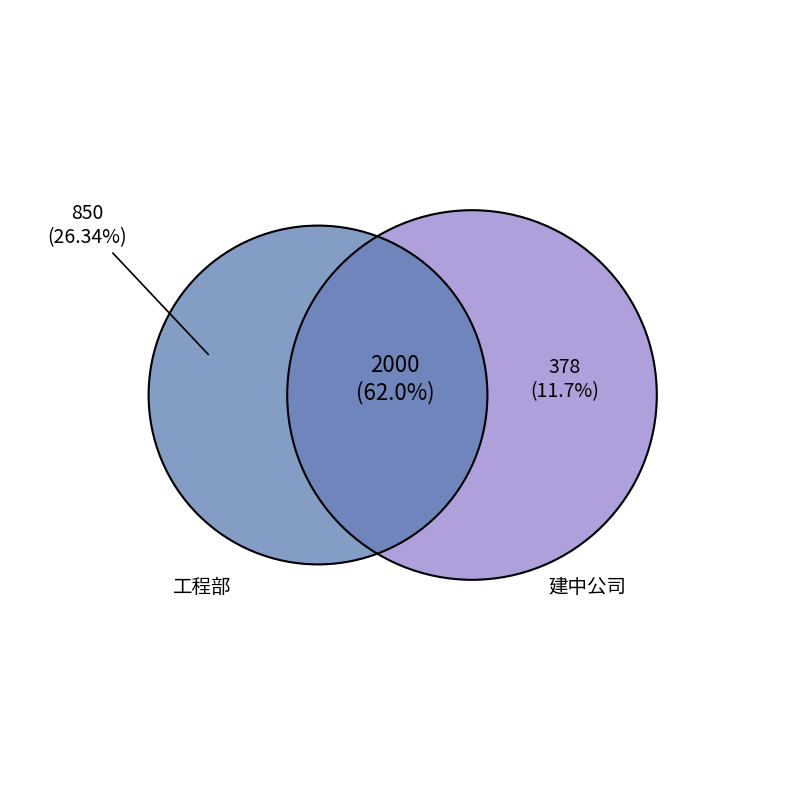

Does any single category account for the majority?

Yes